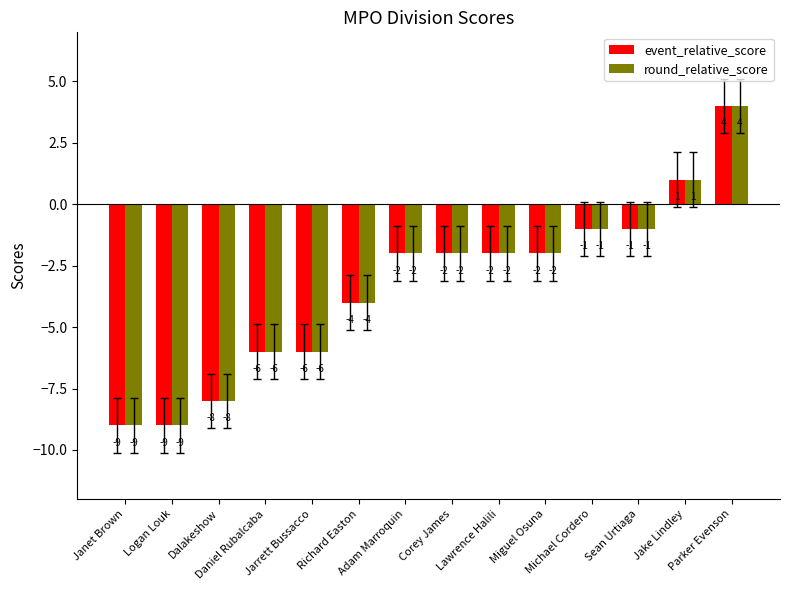

Count the number of data series in this chart.

2